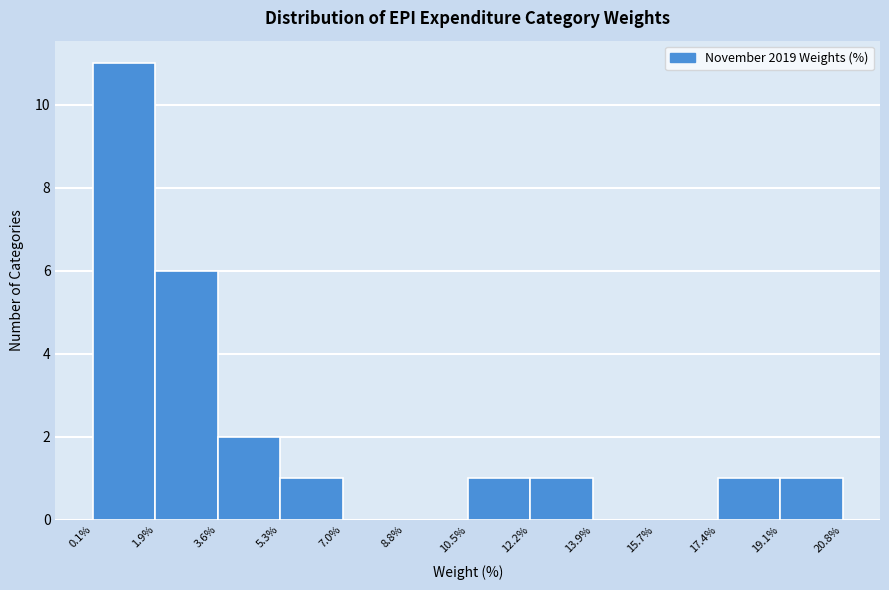

Which range on the x-axis has the tallest bar?

0.1% to 1.9%